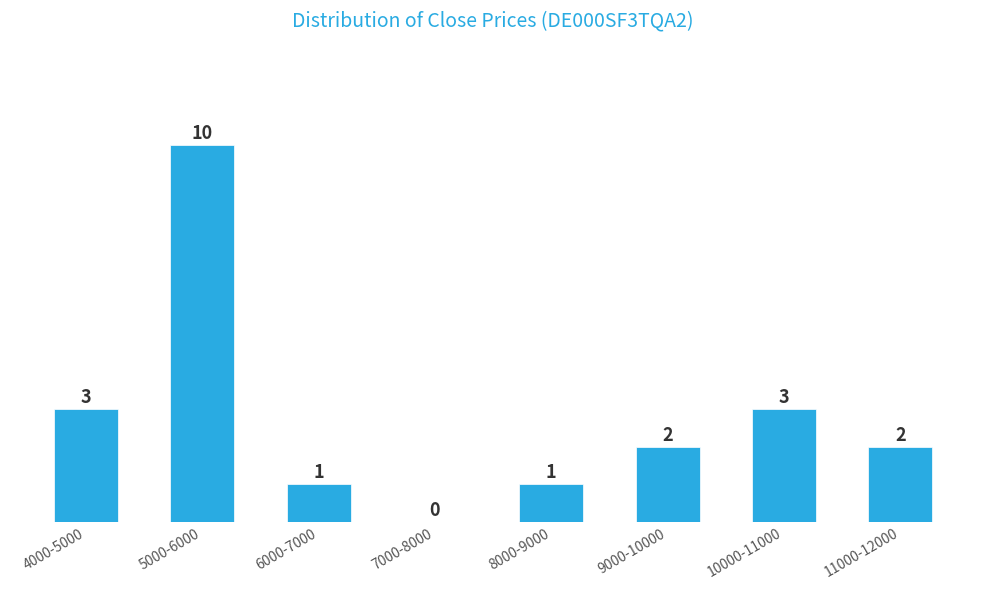

Reading left to right, transcribe all the data shown in this chart.

4000-5000=3	5000-6000=10	6000-7000=1	7000-8000=0	8000-9000=1	9000-10000=2	10000-11000=3	11000-12000=2